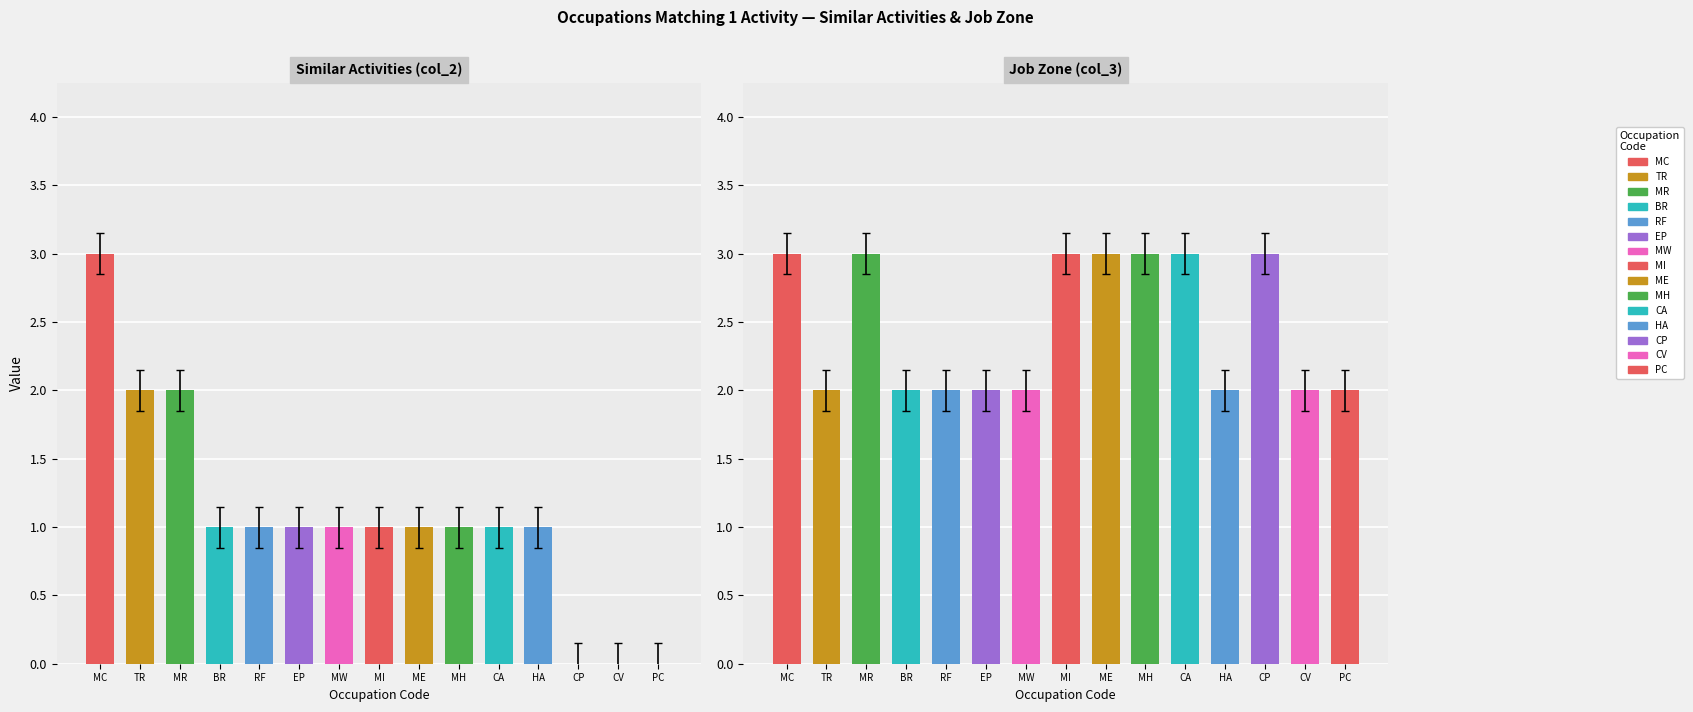

What is the spread (max minus min) of values at Maintenance and Repair Workers?

1